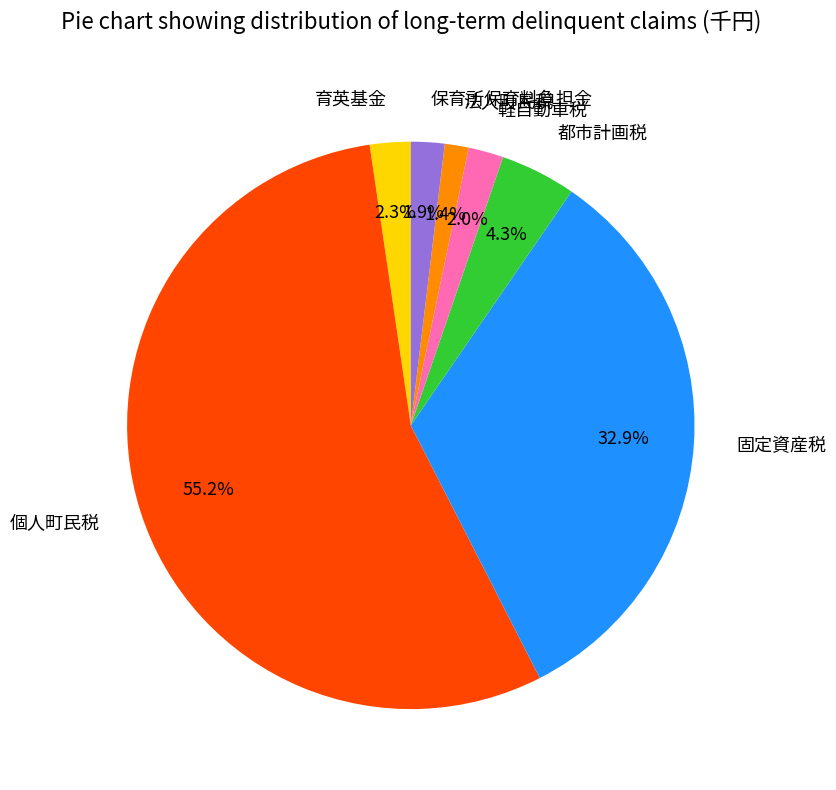

True or false: 育英基金 accounts for 2% of the total.

True